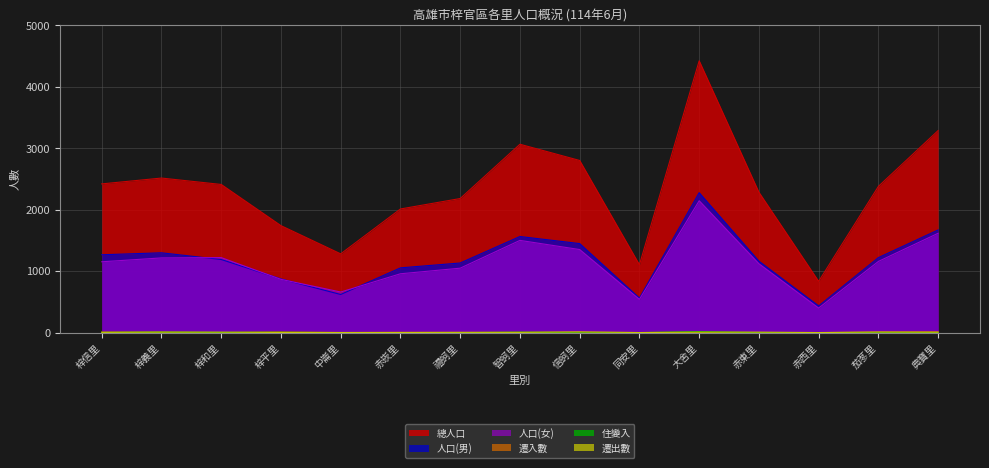

What are all the series names shown in the legend?

人口(男), 人口(女), 總人口, 遷入數, 遷出數, 住變入